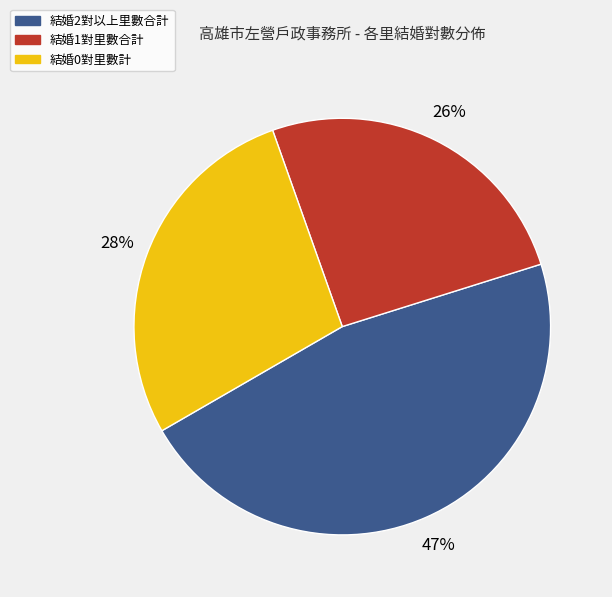

Is there any slice that represents more than half of the pie?

No